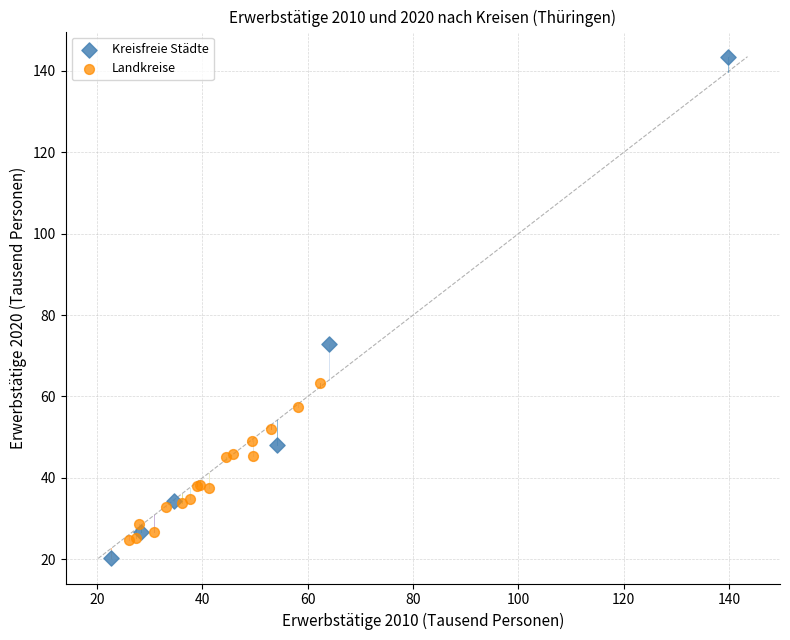

Which series reaches the maximum Y coordinate?

Kreisfreie Städte